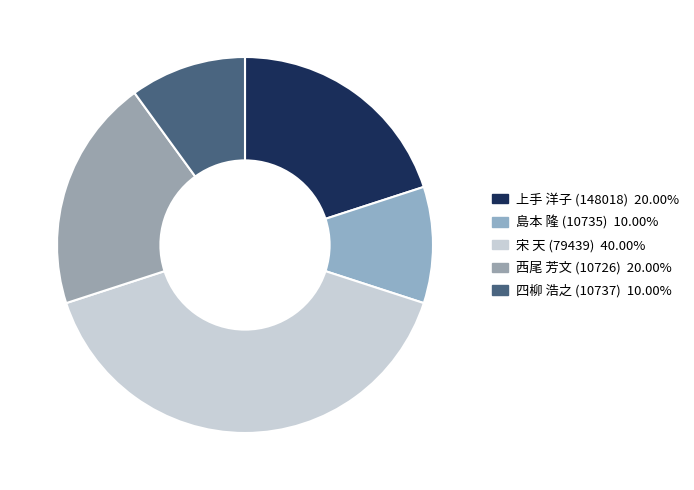

Count the number of slices in the pie.

5